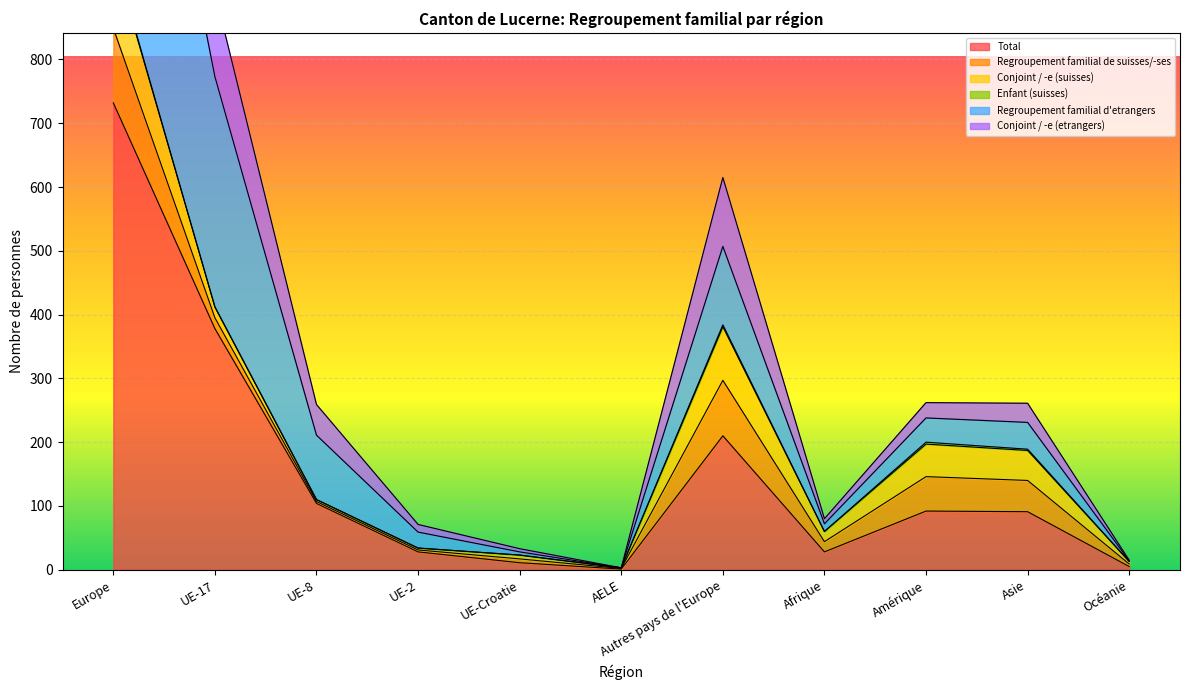

True or false: Total has a value of 7 at Afrique.

False